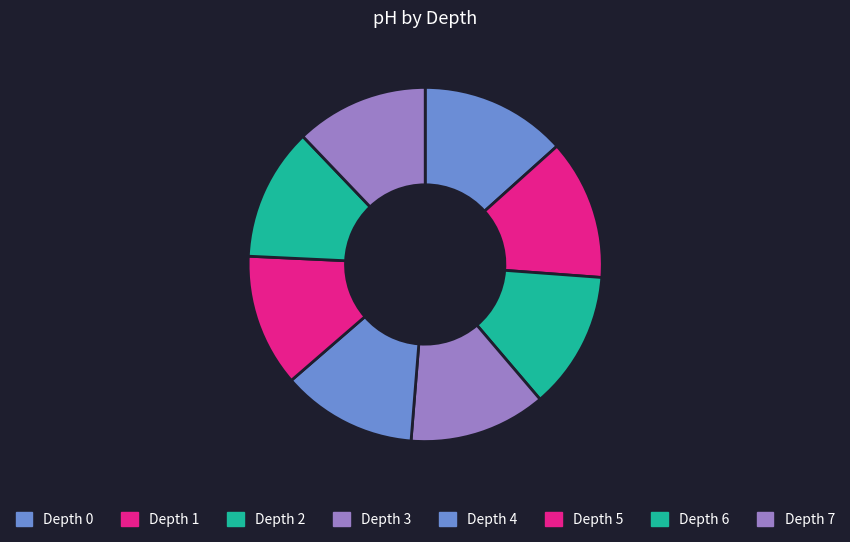

How many segments does this pie chart have?

8